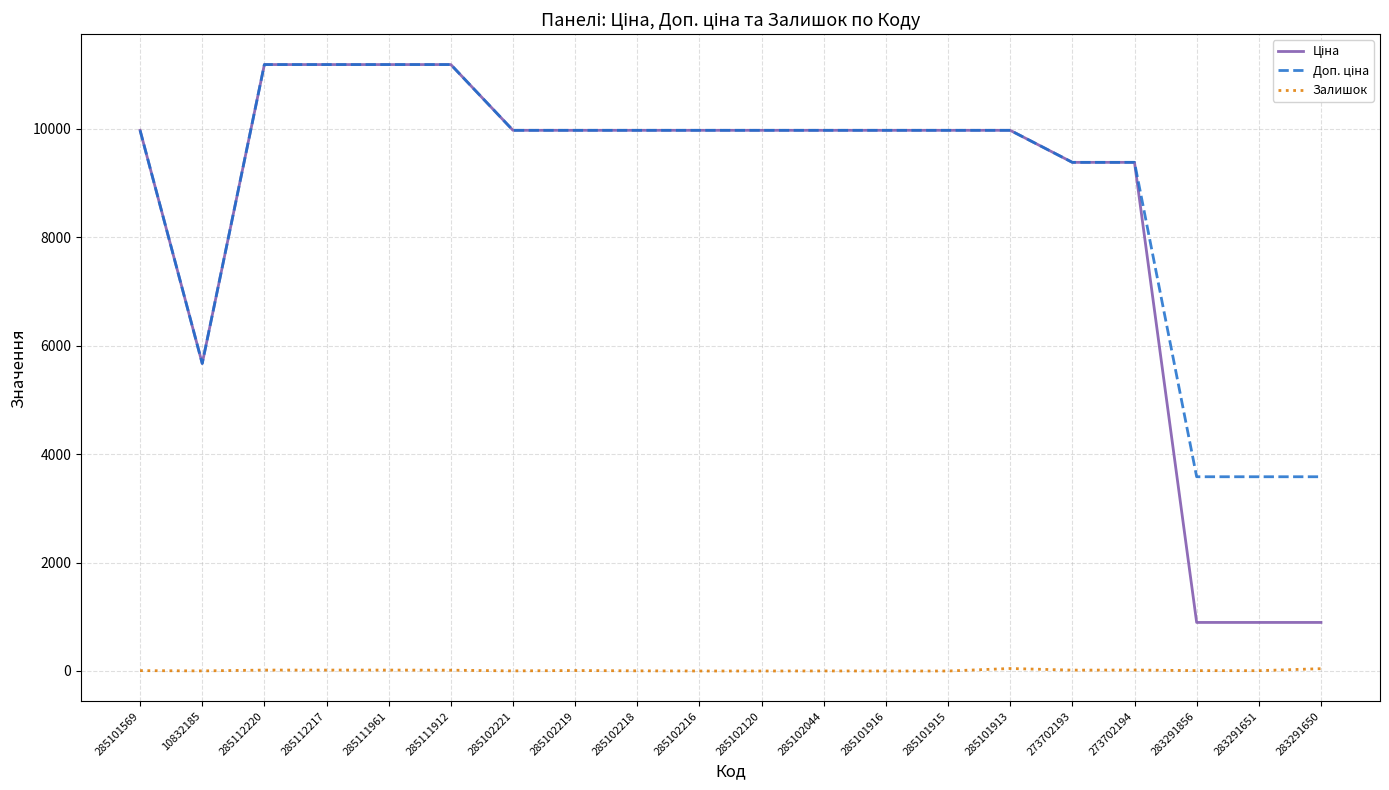

True or false: Залишок has a value of 6.0 at 283291651.

True